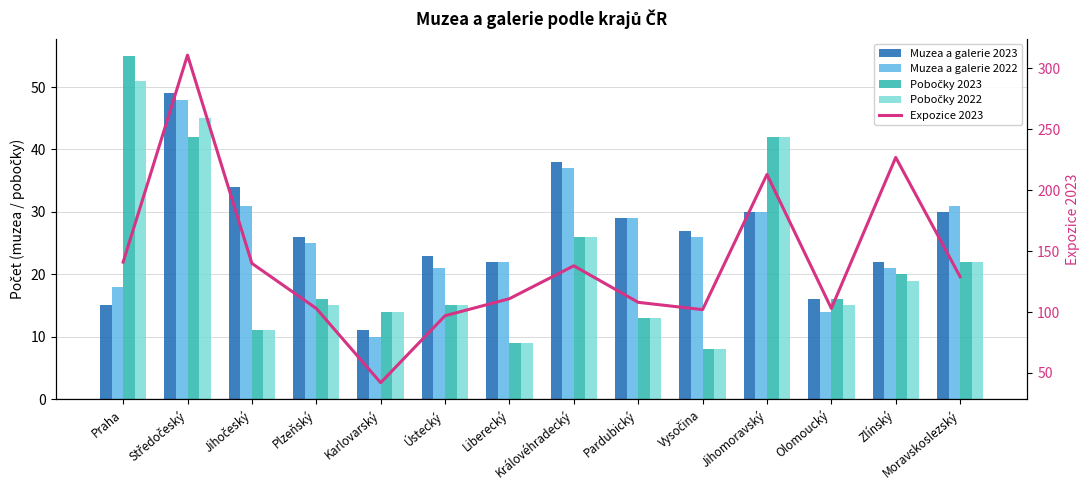

Which category has the lowest value in the Muzea a galerie 2022 series?

Karlovarský